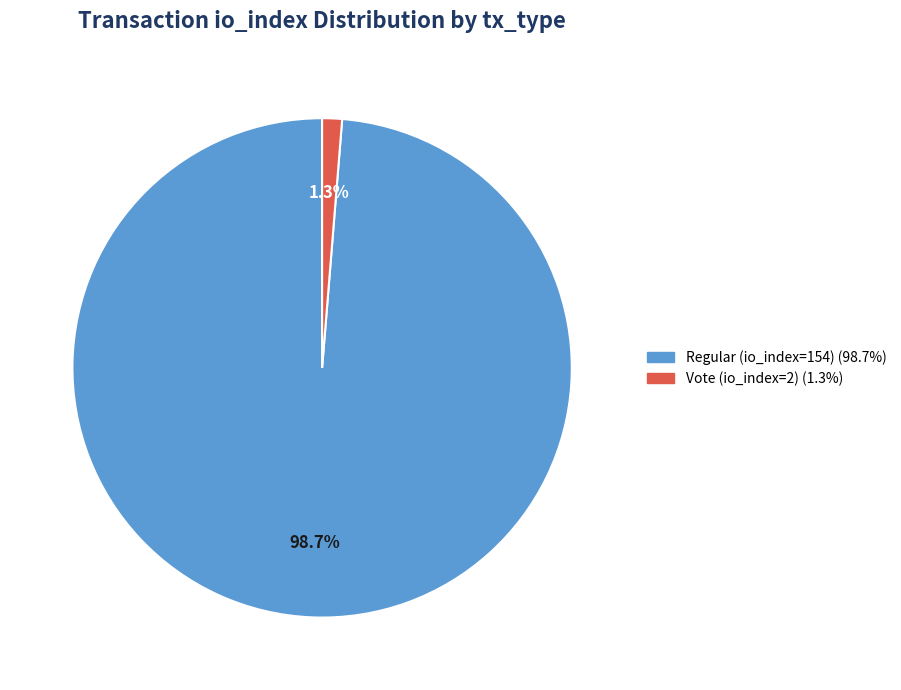

Which category accounts for the majority?

Regular (io_index=154)